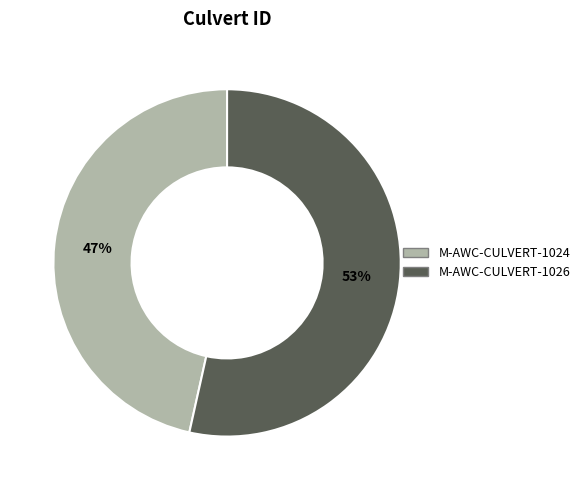

To the nearest percent, what is the average slice percentage?

50%